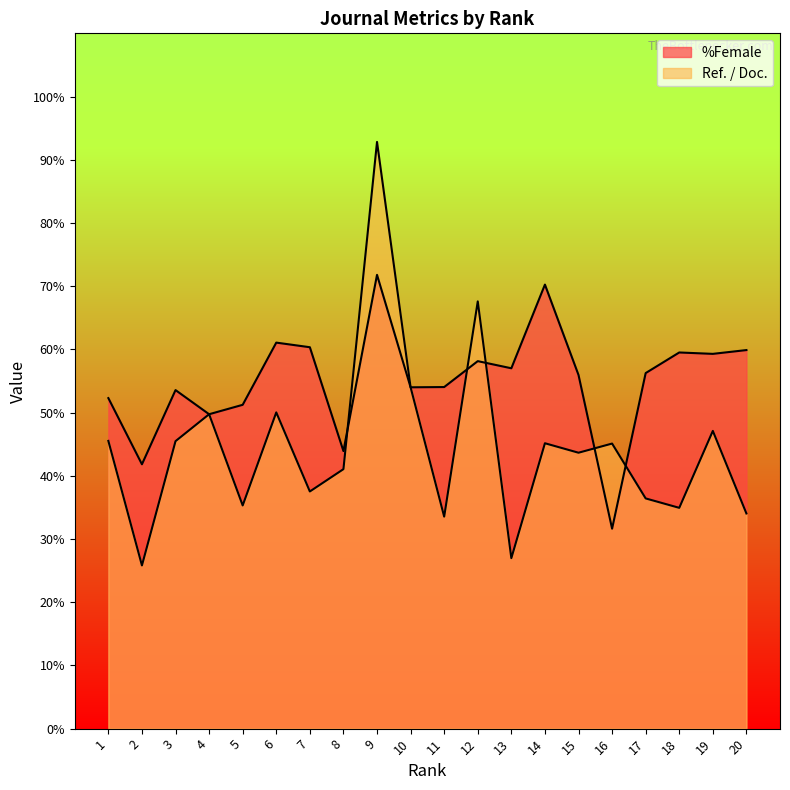

Reading left to right, what are all the values shown in this chart?

%Female: 1=52.3	2=41.8	3=53.6	4=49.7	5=51.2	6=61.1	7=60.3	8=43.9	9=71.8	10=54.0	11=54.0	12=58.1	13=57.0	14=70.2	15=56.0	16=31.6	17=56.2	18=59.5	19=59.3	20=59.9
Ref. / Doc.: 1=45.5	2=25.8	3=45.5	4=49.7	5=35.3	6=50.0	7=37.5	8=41.0	9=92.8	10=54.0	11=33.5	12=67.6	13=27.0	14=45.1	15=43.6	16=45.1	17=36.4	18=34.9	19=47.1	20=34.0